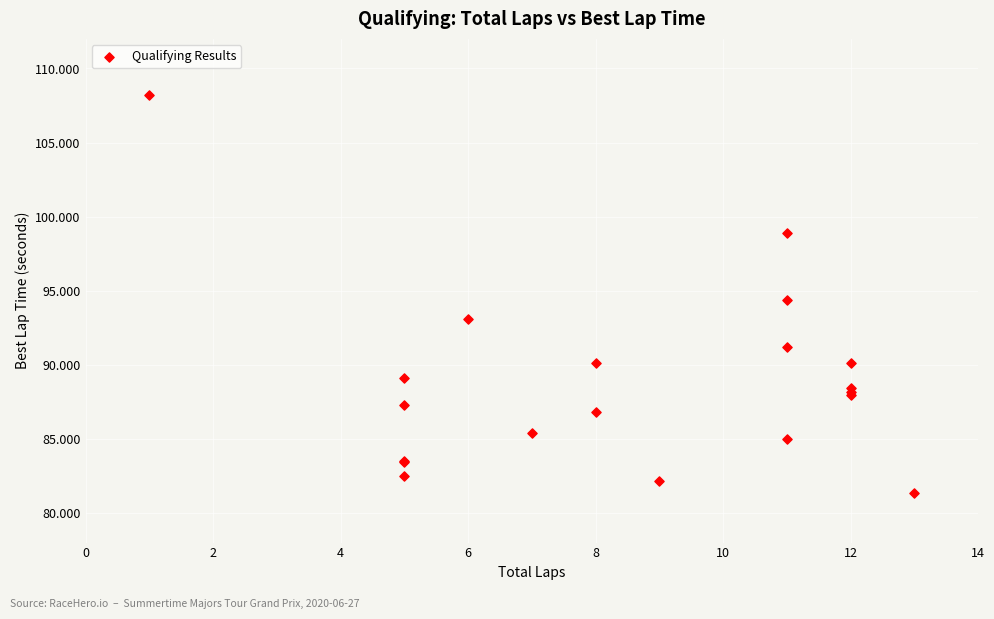

What Y value in the scatter plot is closest to 94?

94.4